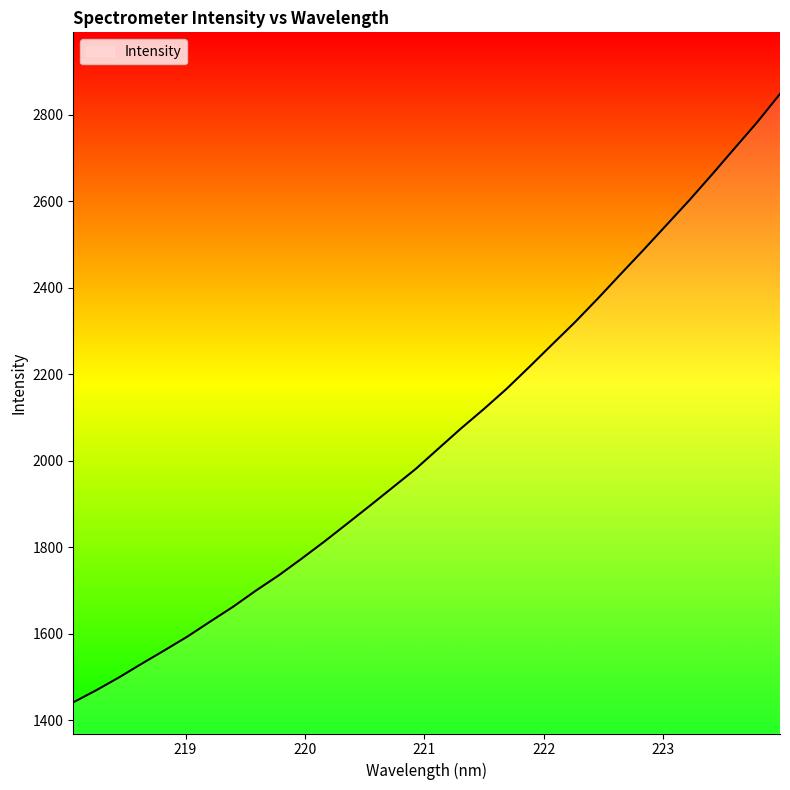

Does the chart display data point markers on the line(s)?

No